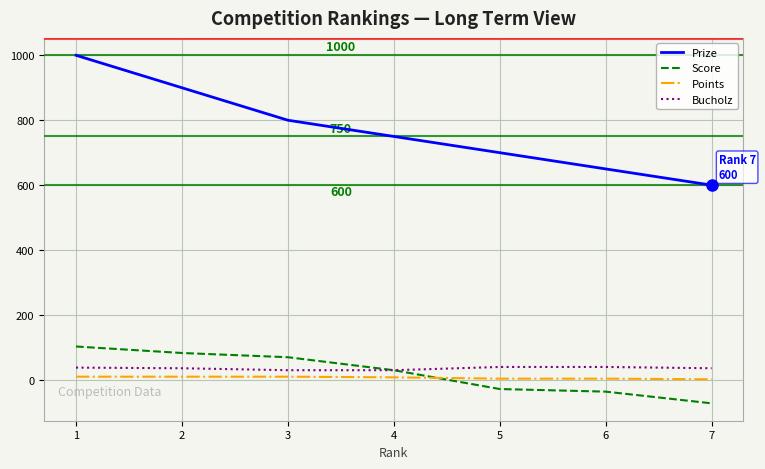

Which series has the largest total across all categories?

Prize